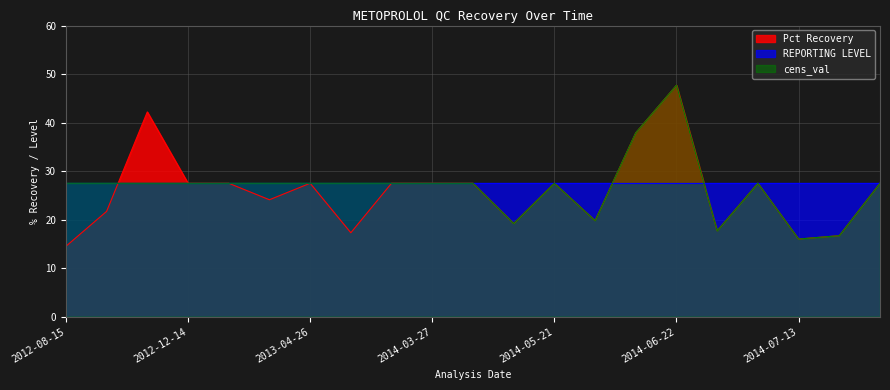

What are all the series names shown in the legend?

Pct Recovery, REPORTING LEVEL, cens_val